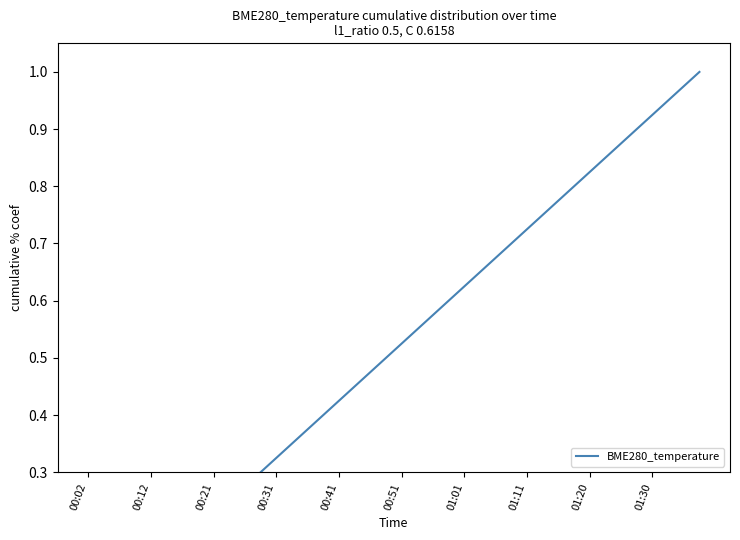

Reading left to right, list all the values displayed in this chart.

0.0	0.1	0.1	0.1	0.1	0.1	0.2	0.2	0.2	0.2	0.3	0.3	0.3	0.3	0.4	0.4	0.4	0.5	0.5	0.5	0.5	0.6	0.6	0.6	0.6	0.7	0.7	0.7	0.7	0.8	0.8	0.8	0.8	0.8	0.9	0.9	0.9	0.9	1.0	1.0